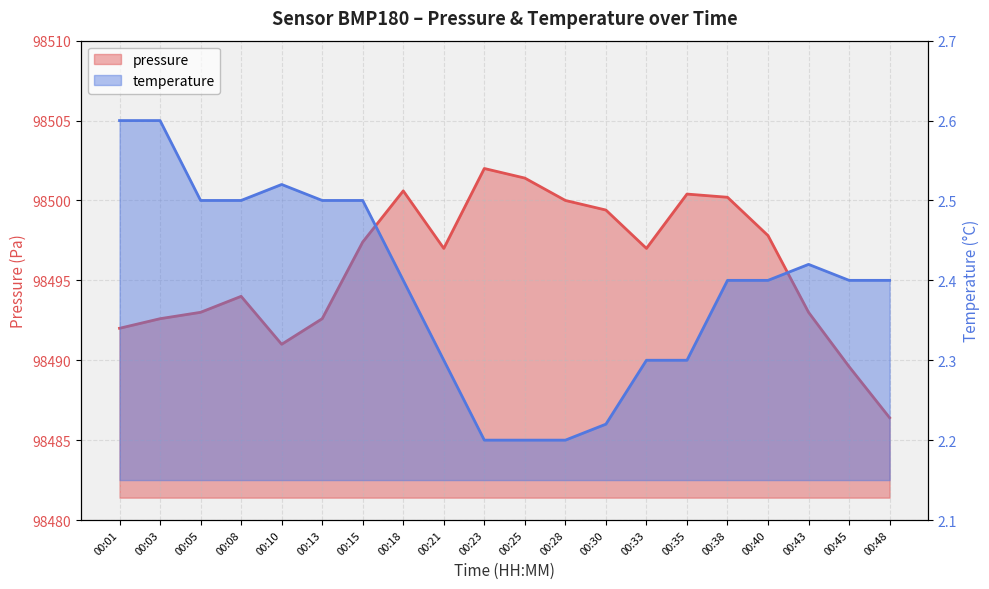

How many lines are shown in the chart?

2